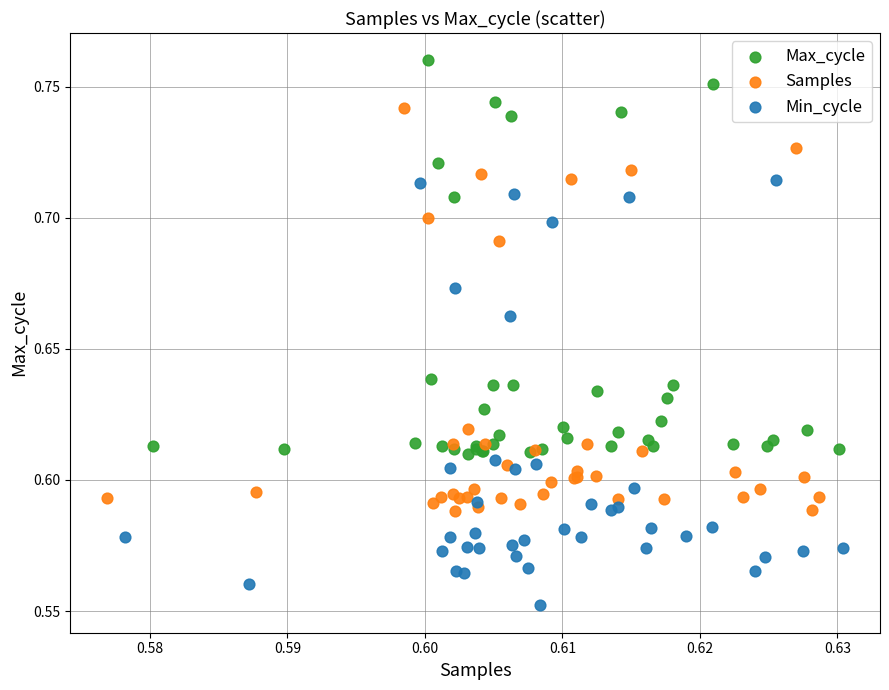

Which series reaches the minimum Y coordinate?

Min_cycle